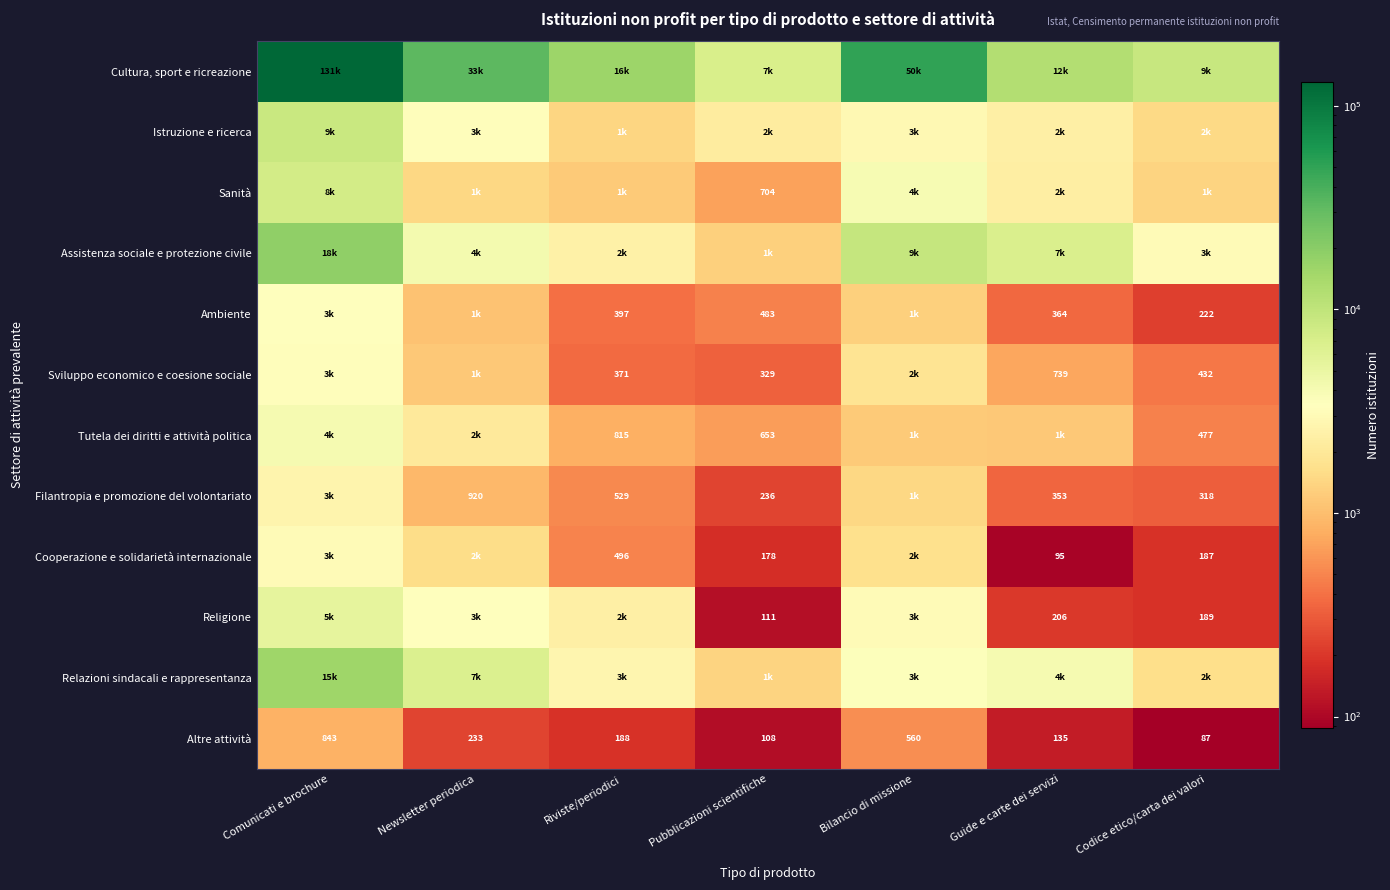

Rank the series by their maximum value, from highest to lowest.

Cultura, sport e ricreazione, Assistenza sociale e protezione civile, Relazioni sindacali e rappresentanza, Istruzione e ricerca, Sanità, Religione, Tutela dei diritti e attività politica, Ambiente, Sviluppo economico e coesione sociale, Cooperazione e solidarietà internazionale, Filantropia e promozione del volontariato, Altre attività